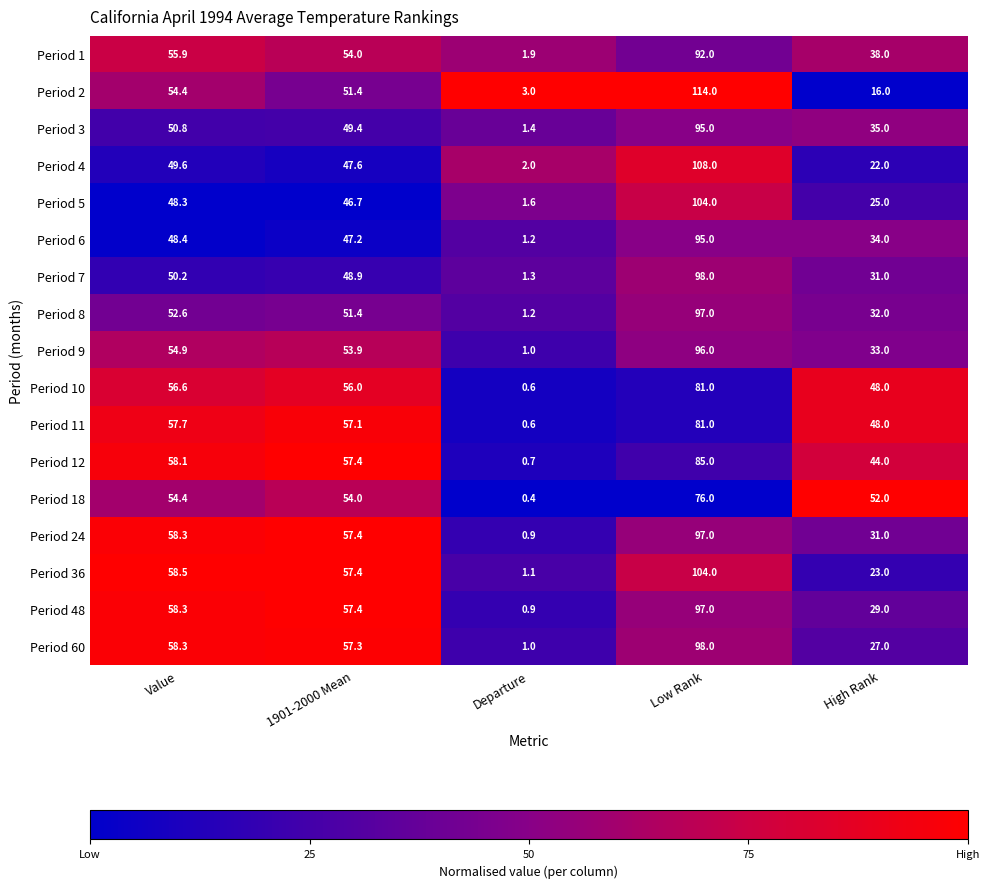

Which series changed the most between Low Rank and High Rank?

Period 2